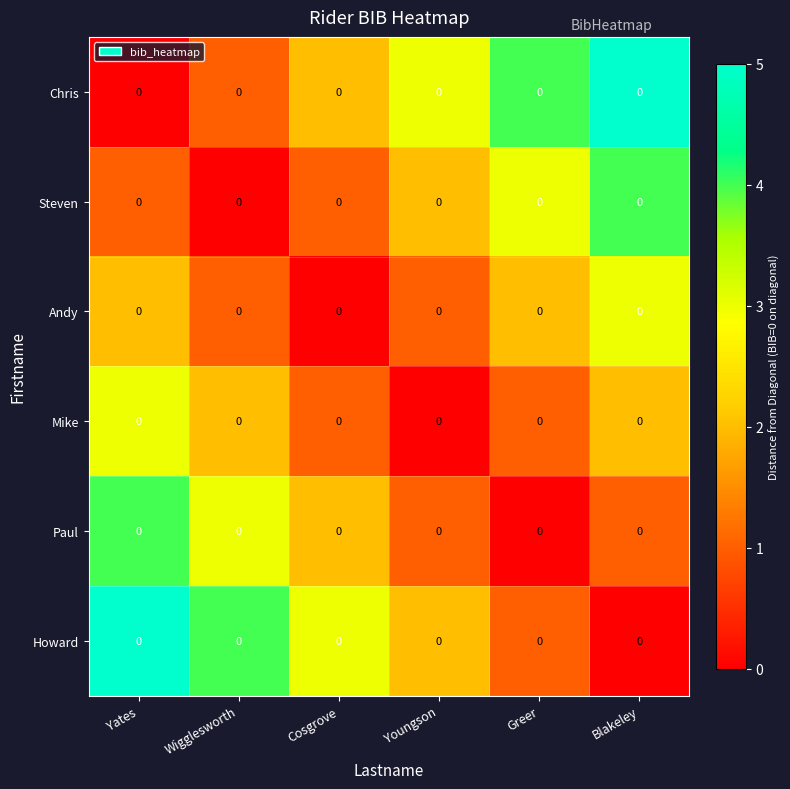

Rank the categories by Steven value from highest to lowest.

Blakeley, Greer, Youngson, Yates, Cosgrove, Wigglesworth